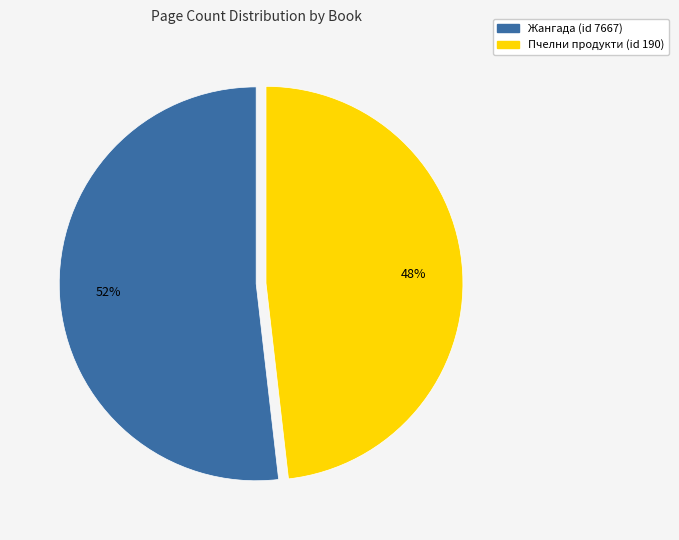

Does Пчелни продукти (id 190) represent more than half of the total?

No